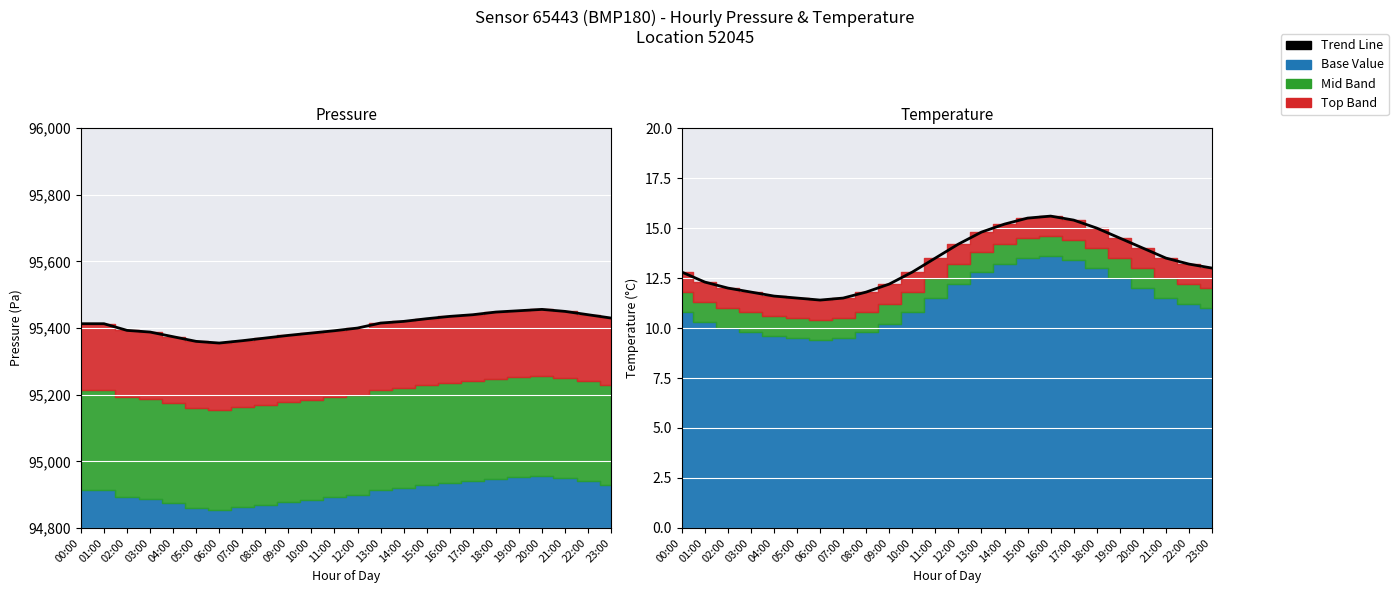

What is the sum of all Temperature Line values?

319.1